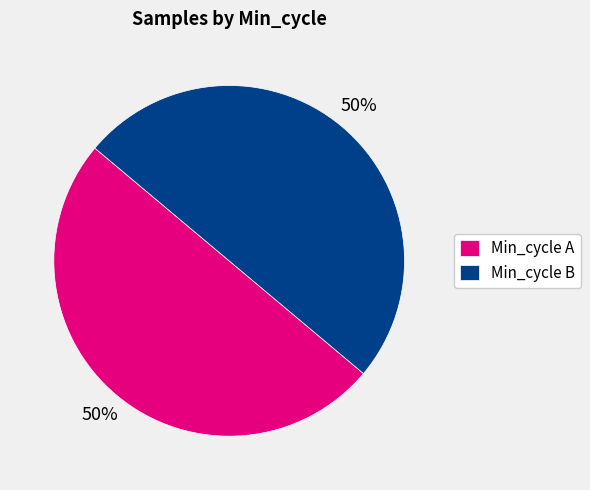

Do Min_cycle A and Min_cycle B together represent more than half of the pie?

Yes